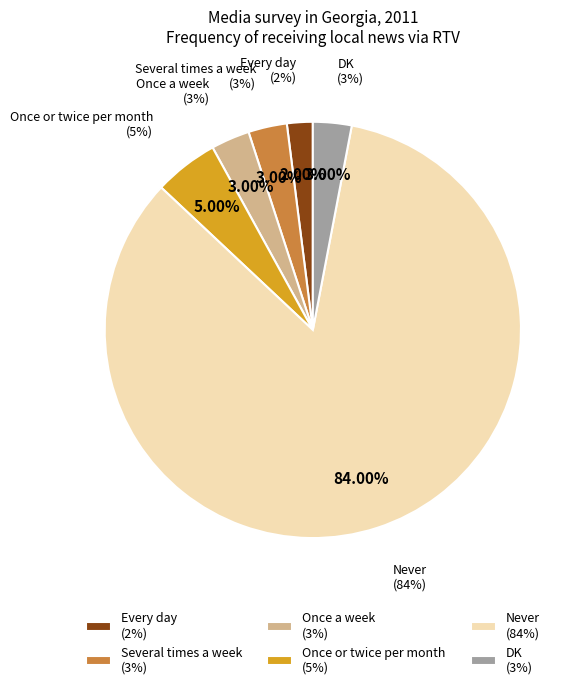

What is the ratio of the value at Never to the value at DK?

28.0